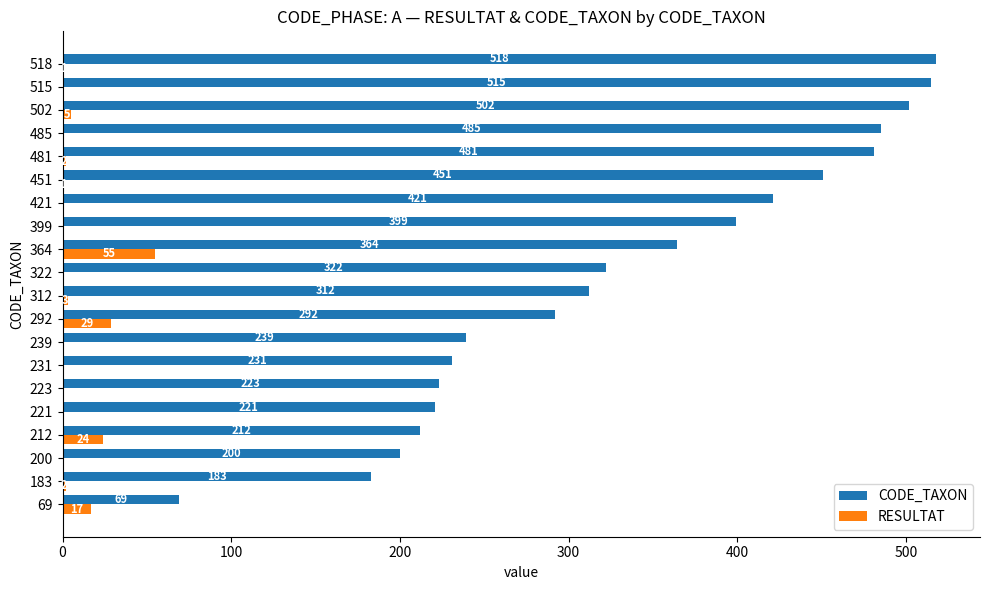

How many series are shown in this chart?

2